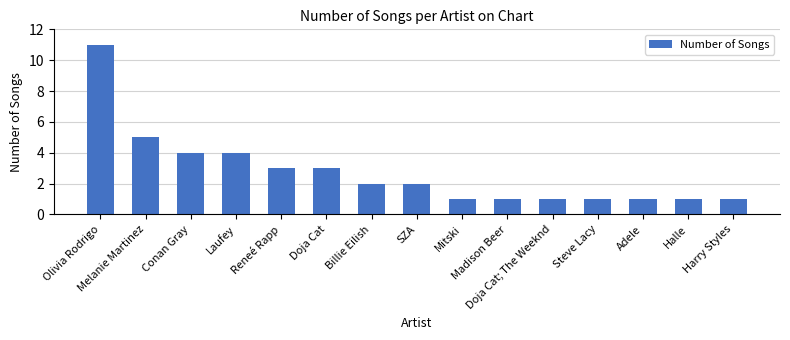

What is the greatest value displayed?

11